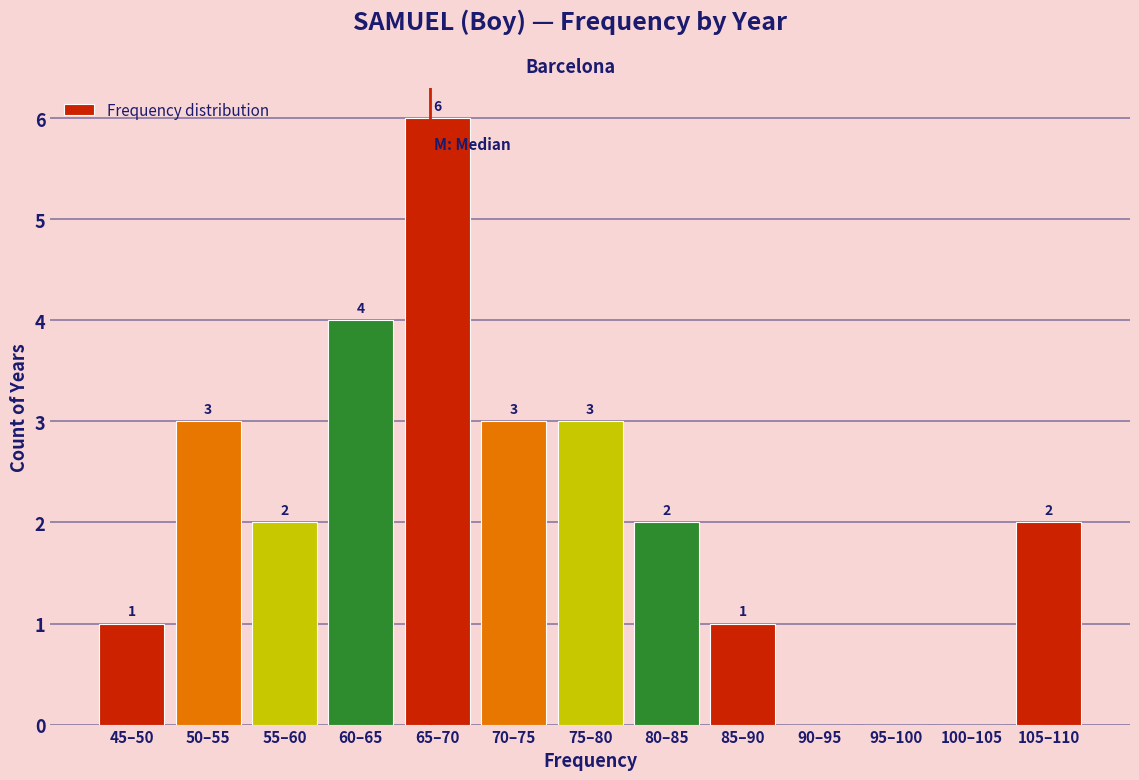

Reading left to right, transcribe all the data shown in this chart.

45–50=1	50–55=3	55–60=2	60–65=4	65–70=6	70–75=3	75–80=3	80–85=2	85–90=1	90–95=0	95–100=0	100–105=0	105–110=2